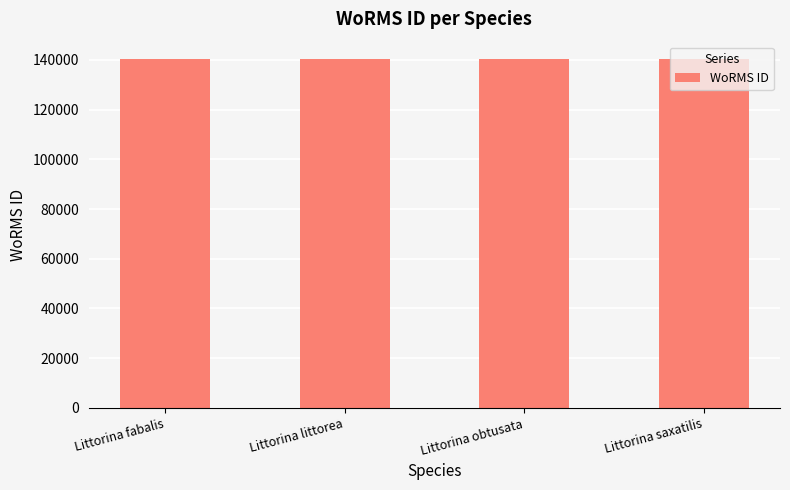

What is the sum of all values?

561050